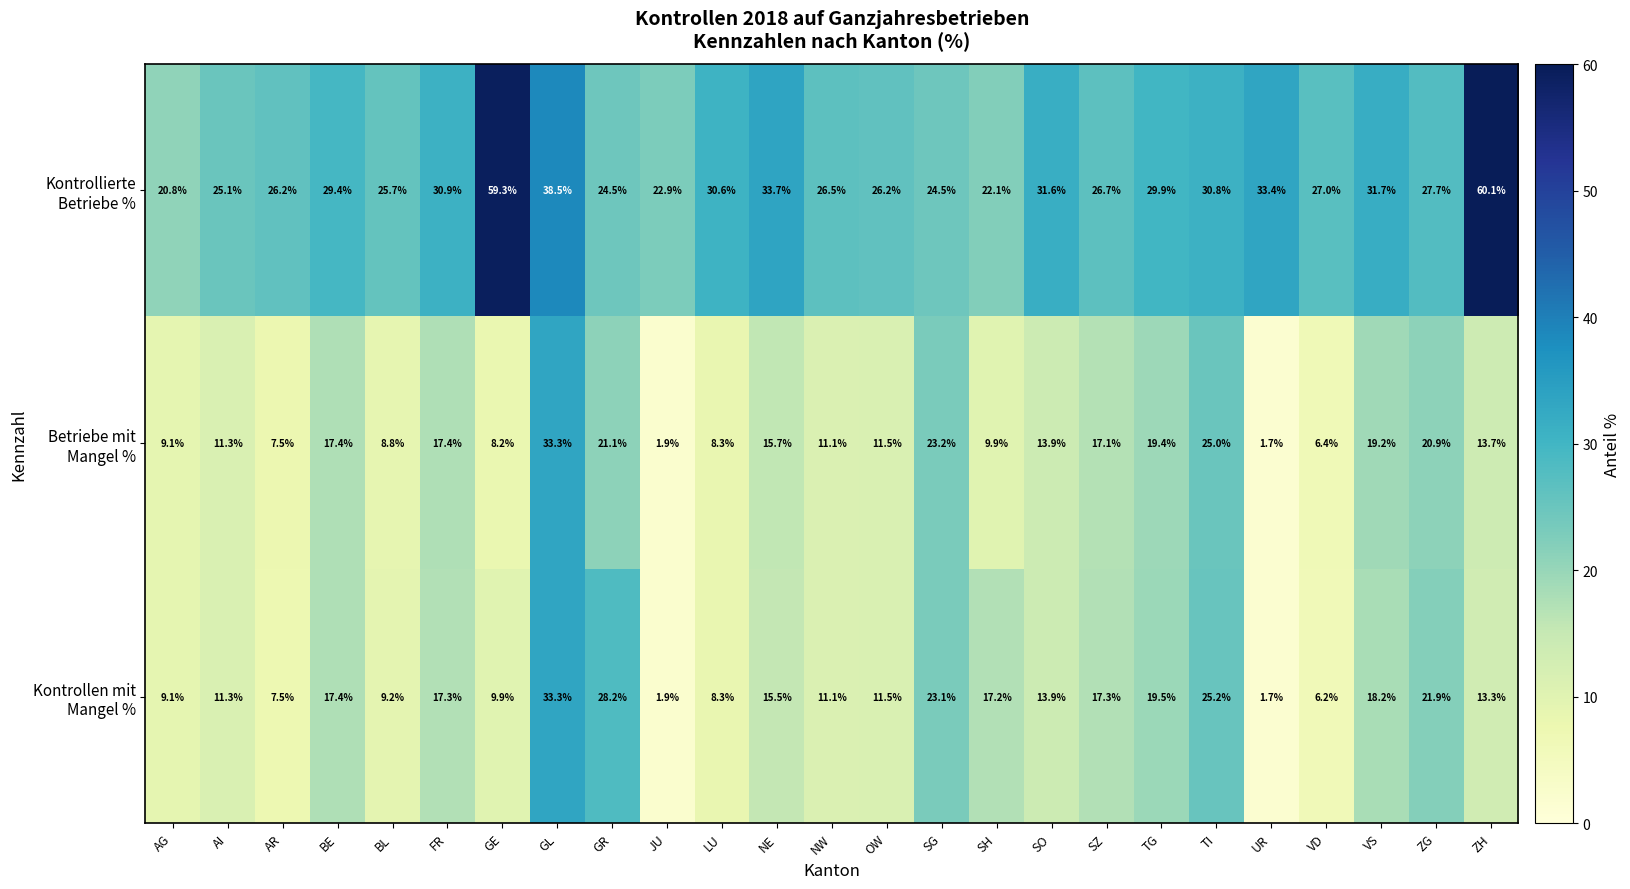

How many data points does each series have?

25